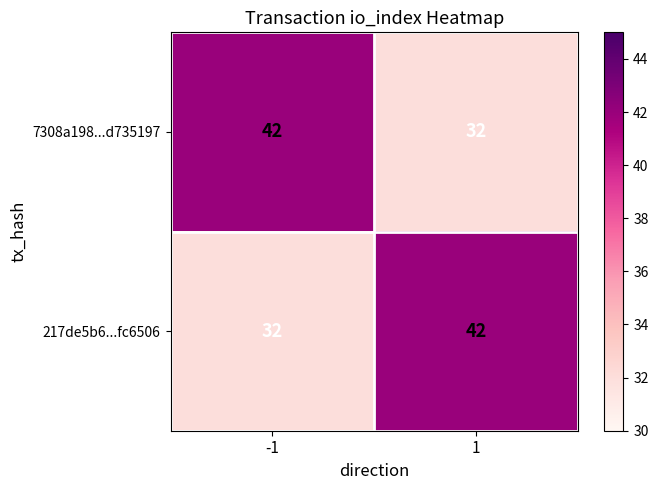

Rank the series at 1 from lowest to highest value.

7308a198...d735197, 217de5b6...fc6506